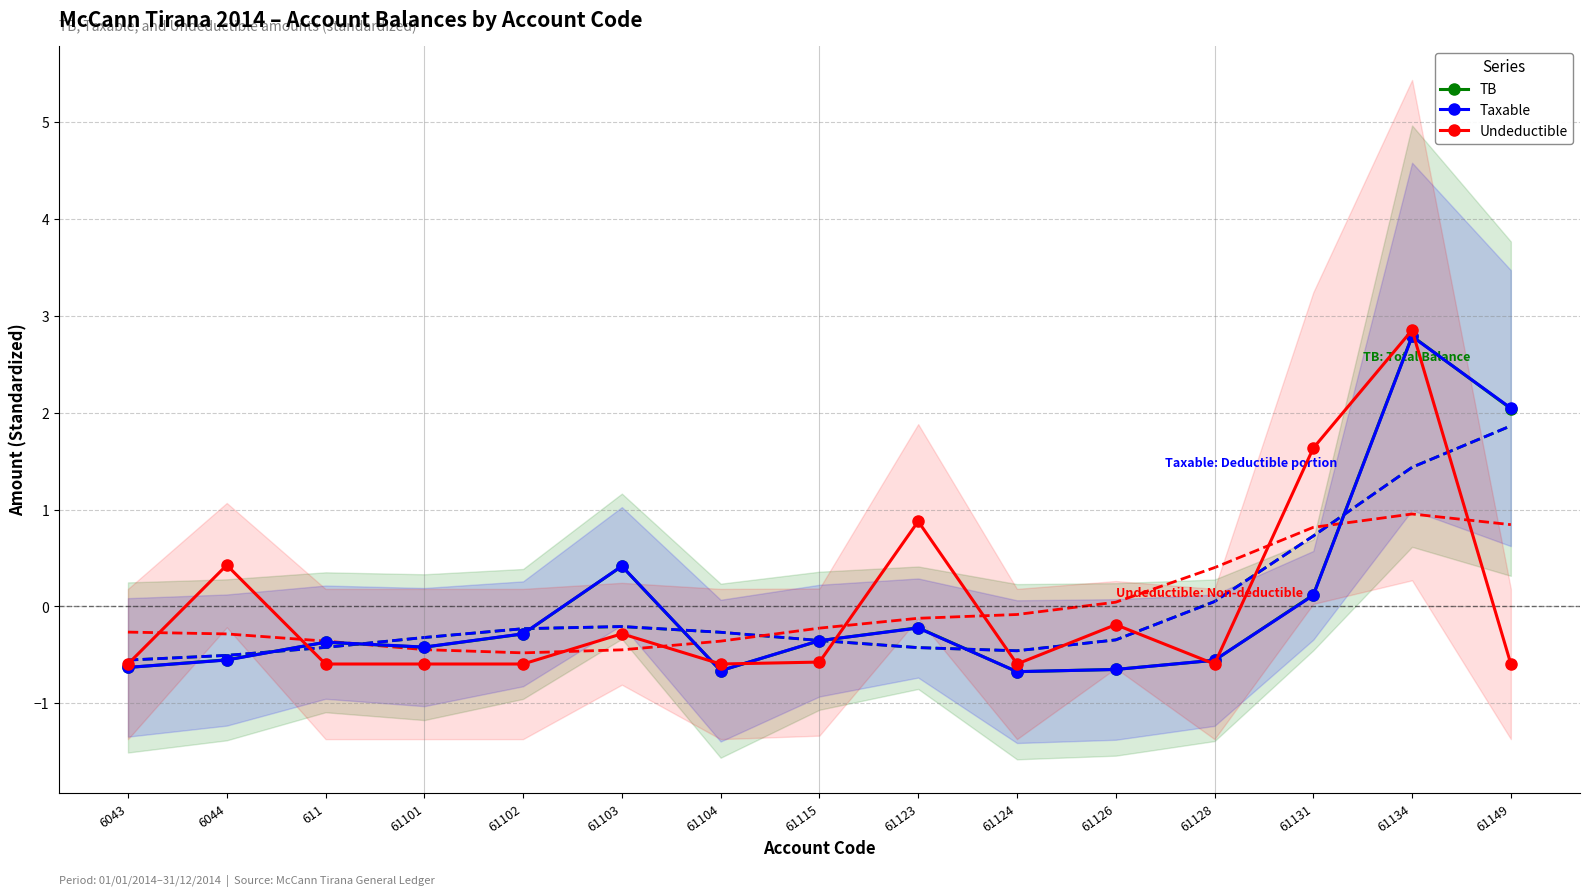

Reading right to left, transcribe all the data shown in this chart.

TB: 61149=2.0	61134=2.8	61131=0.1	61128=-0.6	61126=-0.6	61124=-0.7	61123=-0.2	61115=-0.4	61104=-0.7	61103=0.4	61102=-0.3	61101=-0.4	611=-0.4	6044=-0.6	6043=-0.6
Taxable: 61149=2.0	61134=2.8	61131=0.1	61128=-0.6	61126=-0.6	61124=-0.7	61123=-0.2	61115=-0.4	61104=-0.7	61103=0.4	61102=-0.3	61101=-0.4	611=-0.4	6044=-0.6	6043=-0.6
Undeductible: 61149=-0.6	61134=2.8	61131=1.6	61128=-0.6	61126=-0.2	61124=-0.6	61123=0.9	61115=-0.6	61104=-0.6	61103=-0.3	61102=-0.6	61101=-0.6	611=-0.6	6044=0.4	6043=-0.6